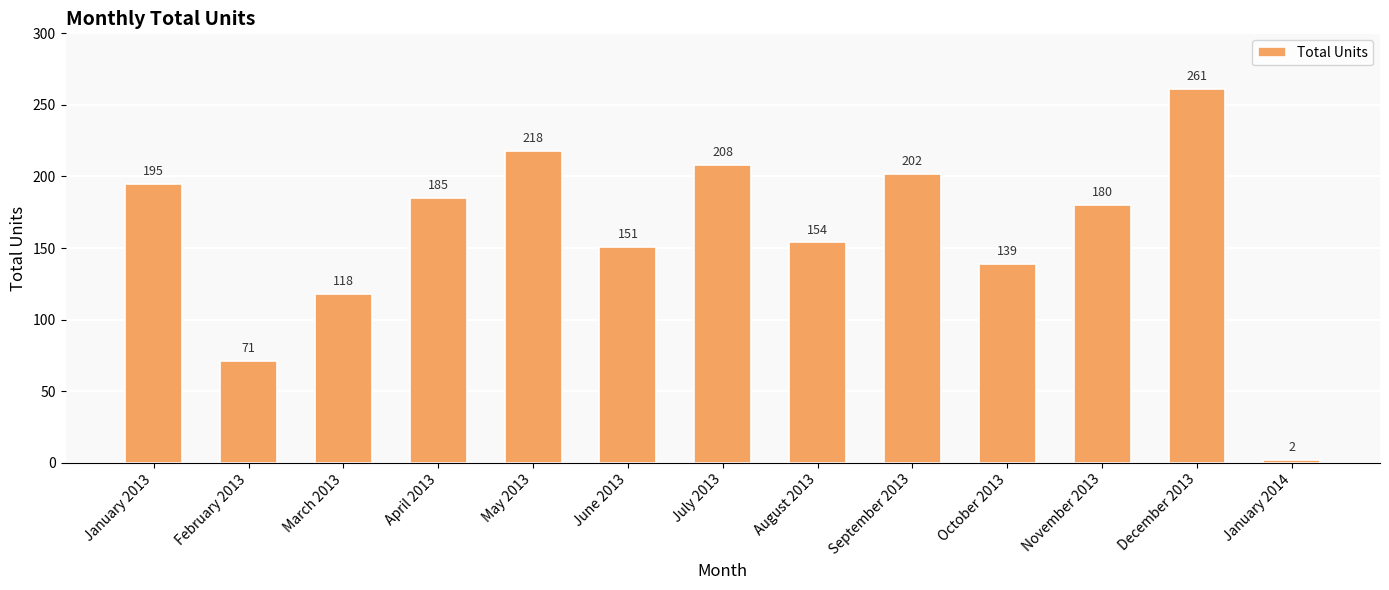

True or false: the data shows 45 at May 2013.

False